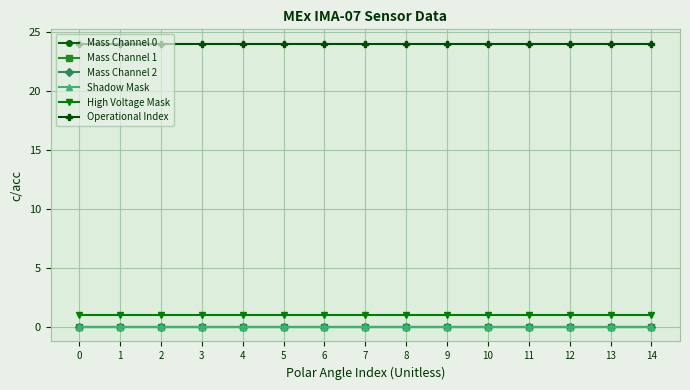

True or false: High Voltage Mask and Shadow Mask cross at least once.

False